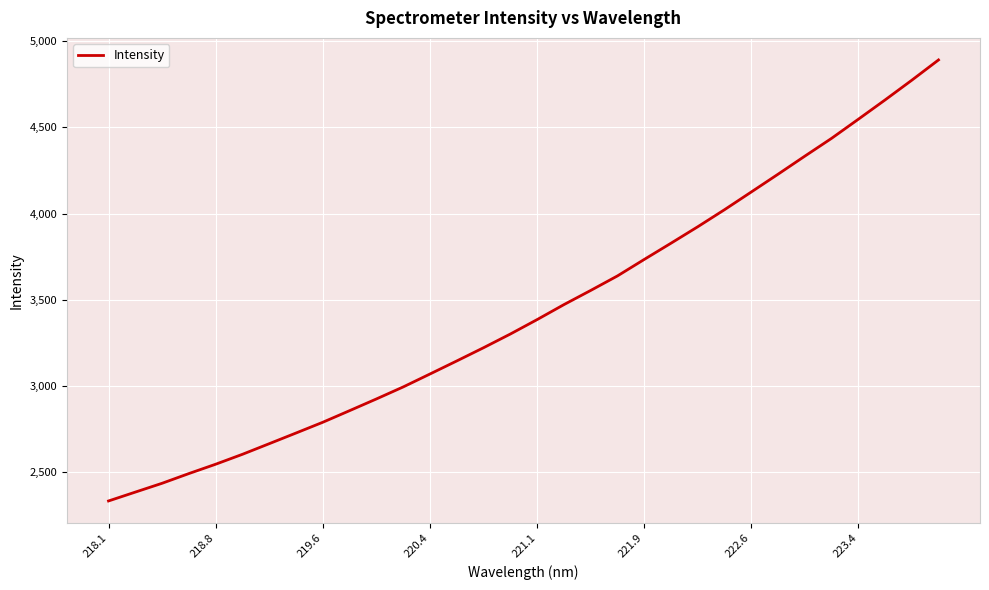

What is the minimum value shown in the chart?

2331.7